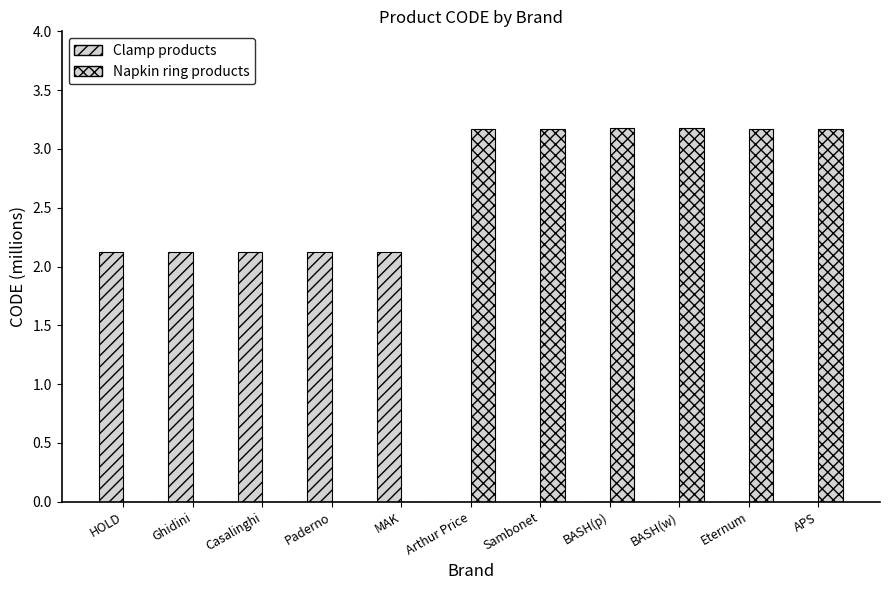

How many categories are shown in the chart?

11